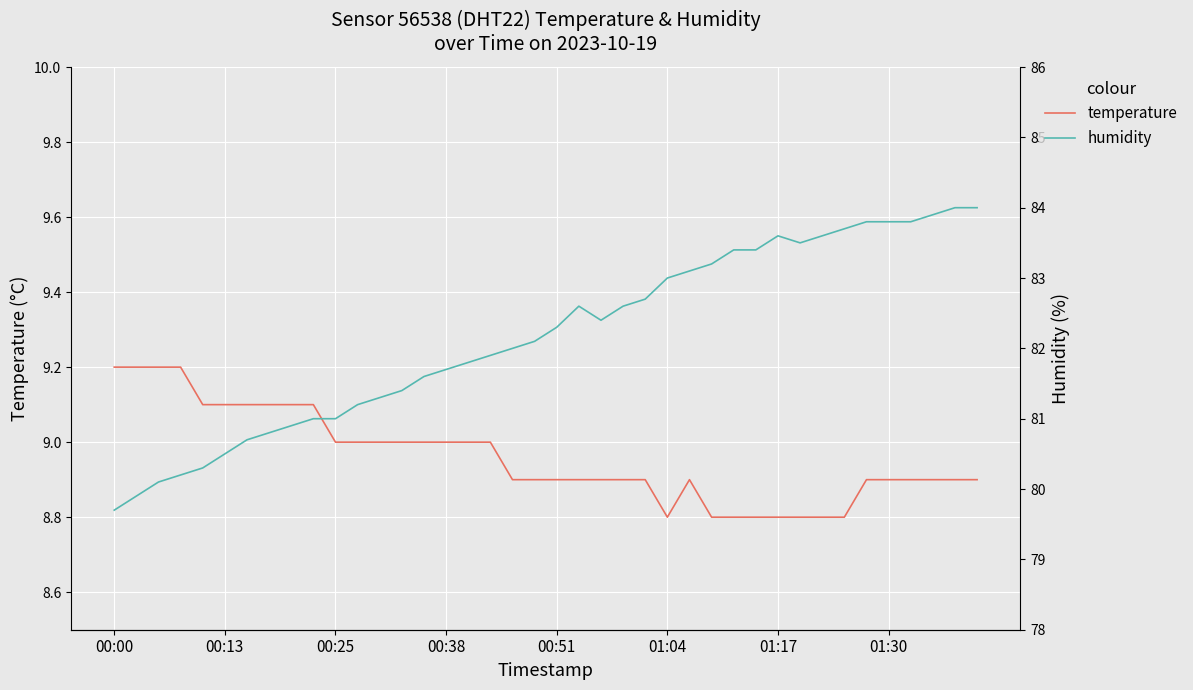

What is the value of the humidity point at the 39th from the left?

84.0